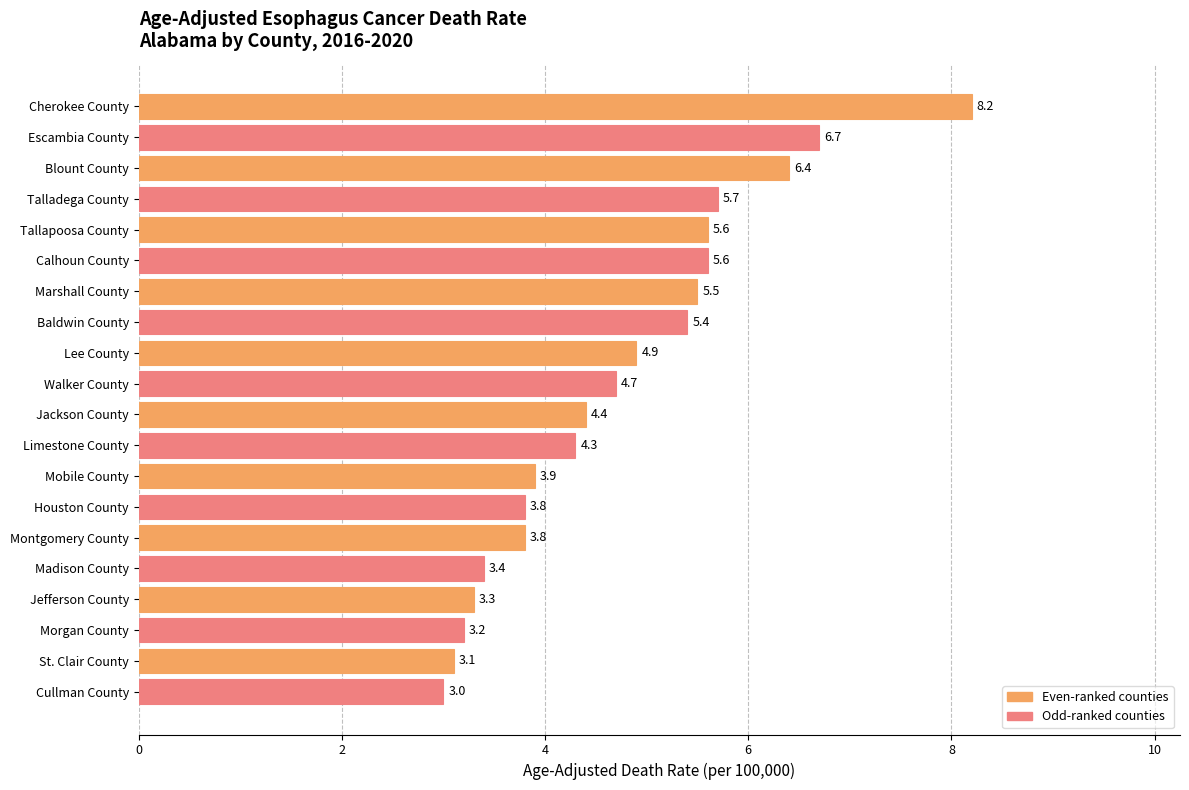

What is the value of the 2nd bar from the top?

6.7